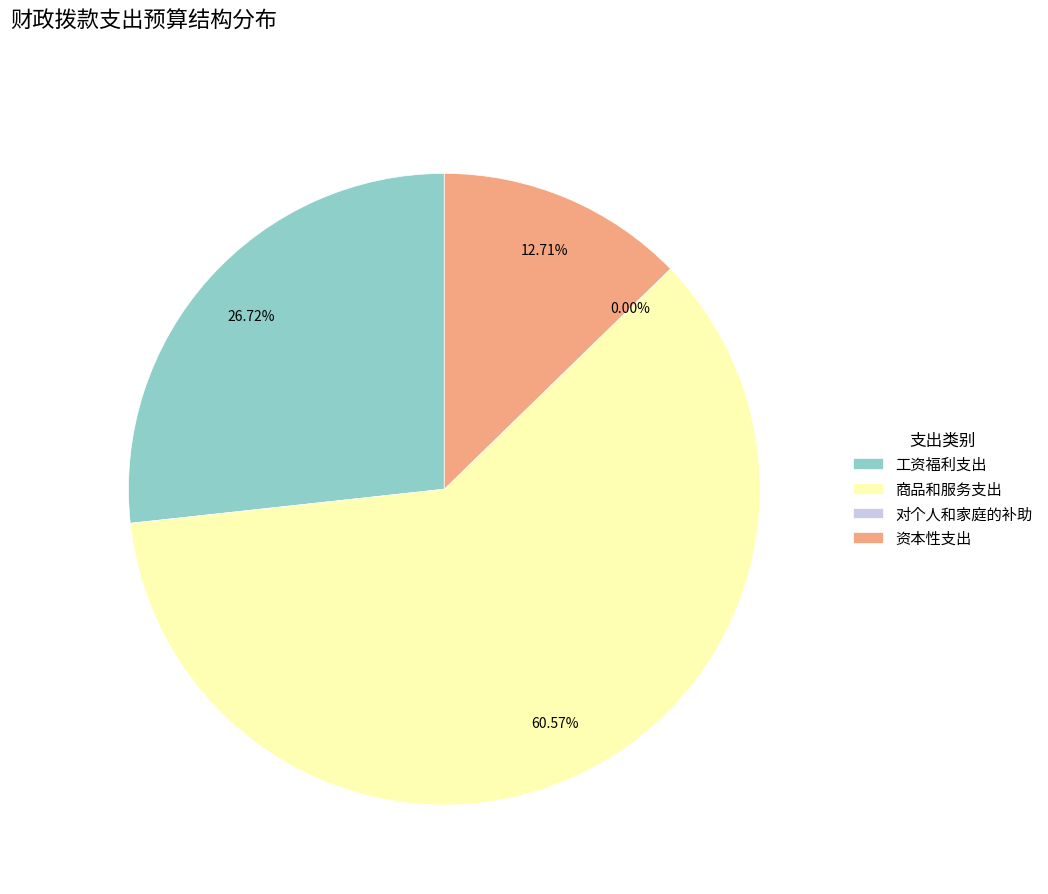

Is there any slice that represents more than half of the pie?

Yes